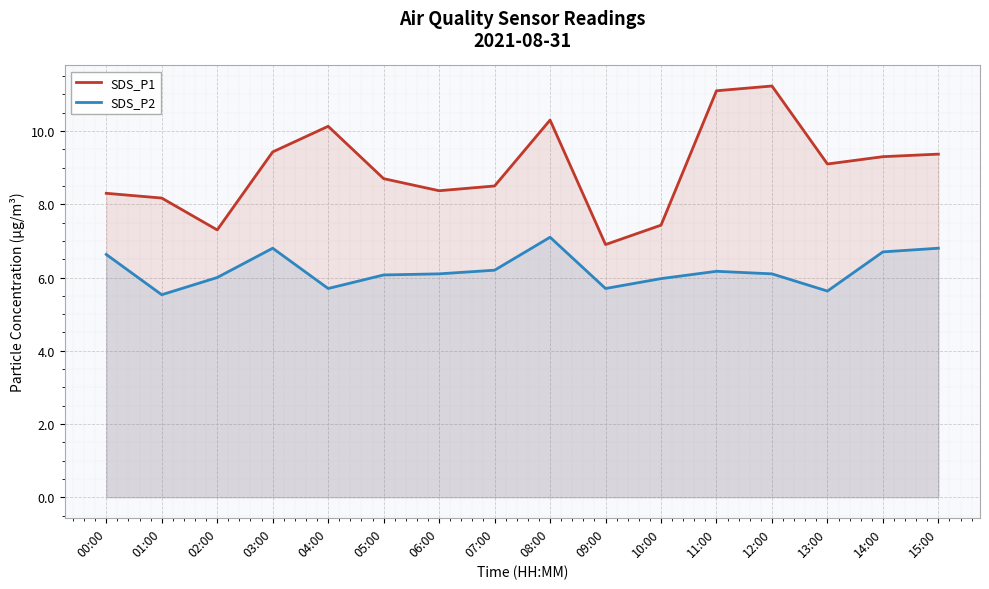

What is the minimum value for SDS_P1?

6.9